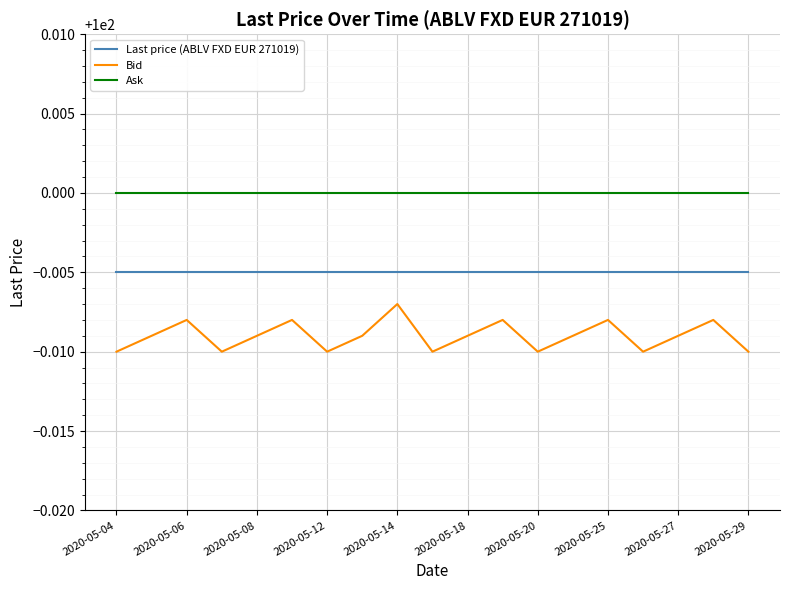

Which series has the largest range (max minus min)?

Bid